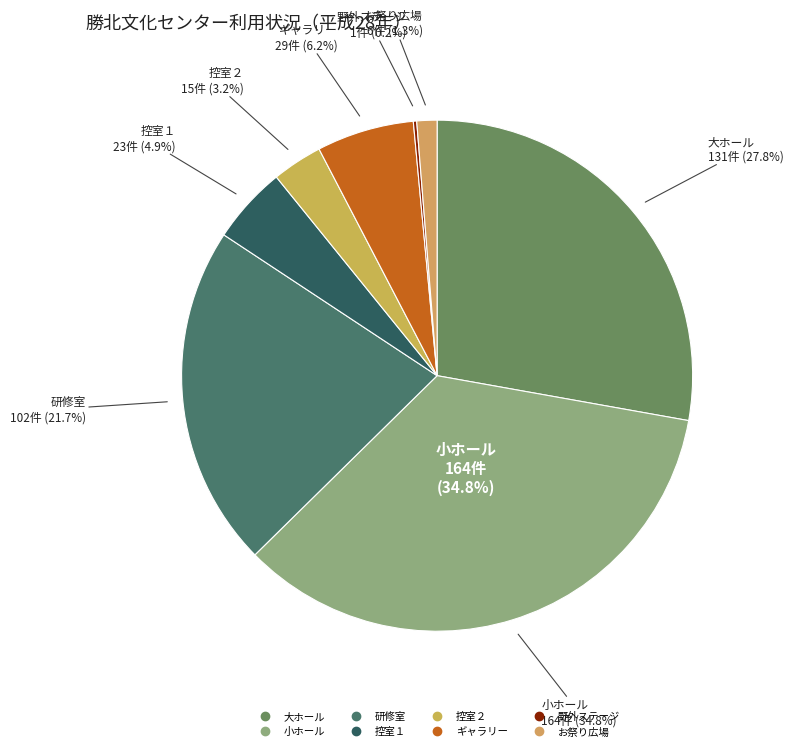

Between 野外ステージ and 研修室, which is larger?

研修室